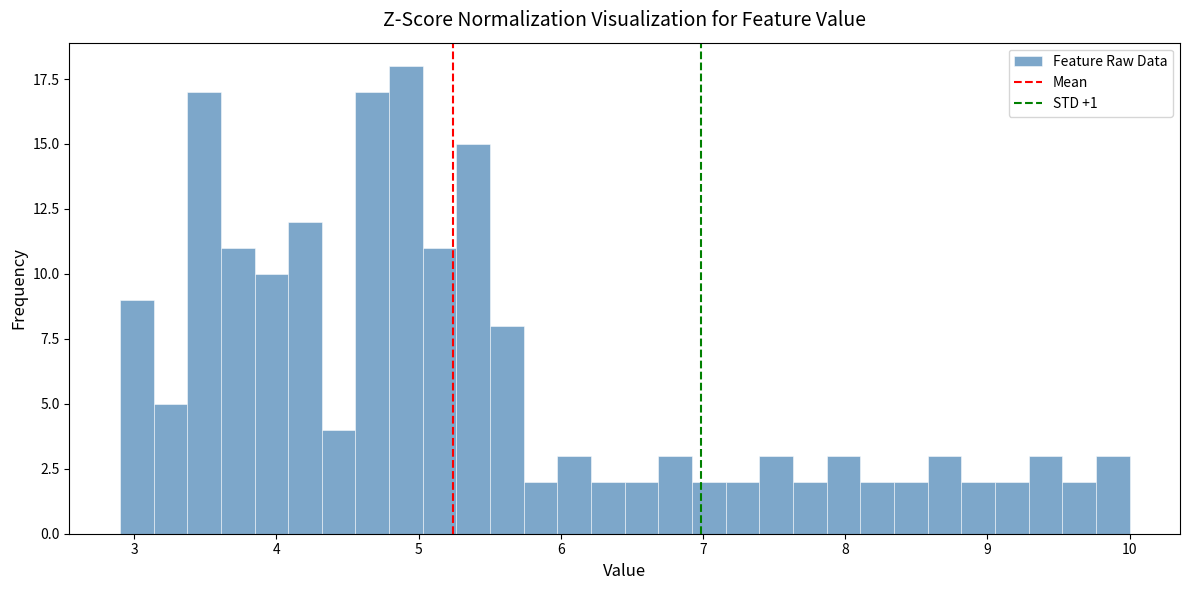

Read against the x-axis, roughly where is the centre of the tallest bar?

4.9